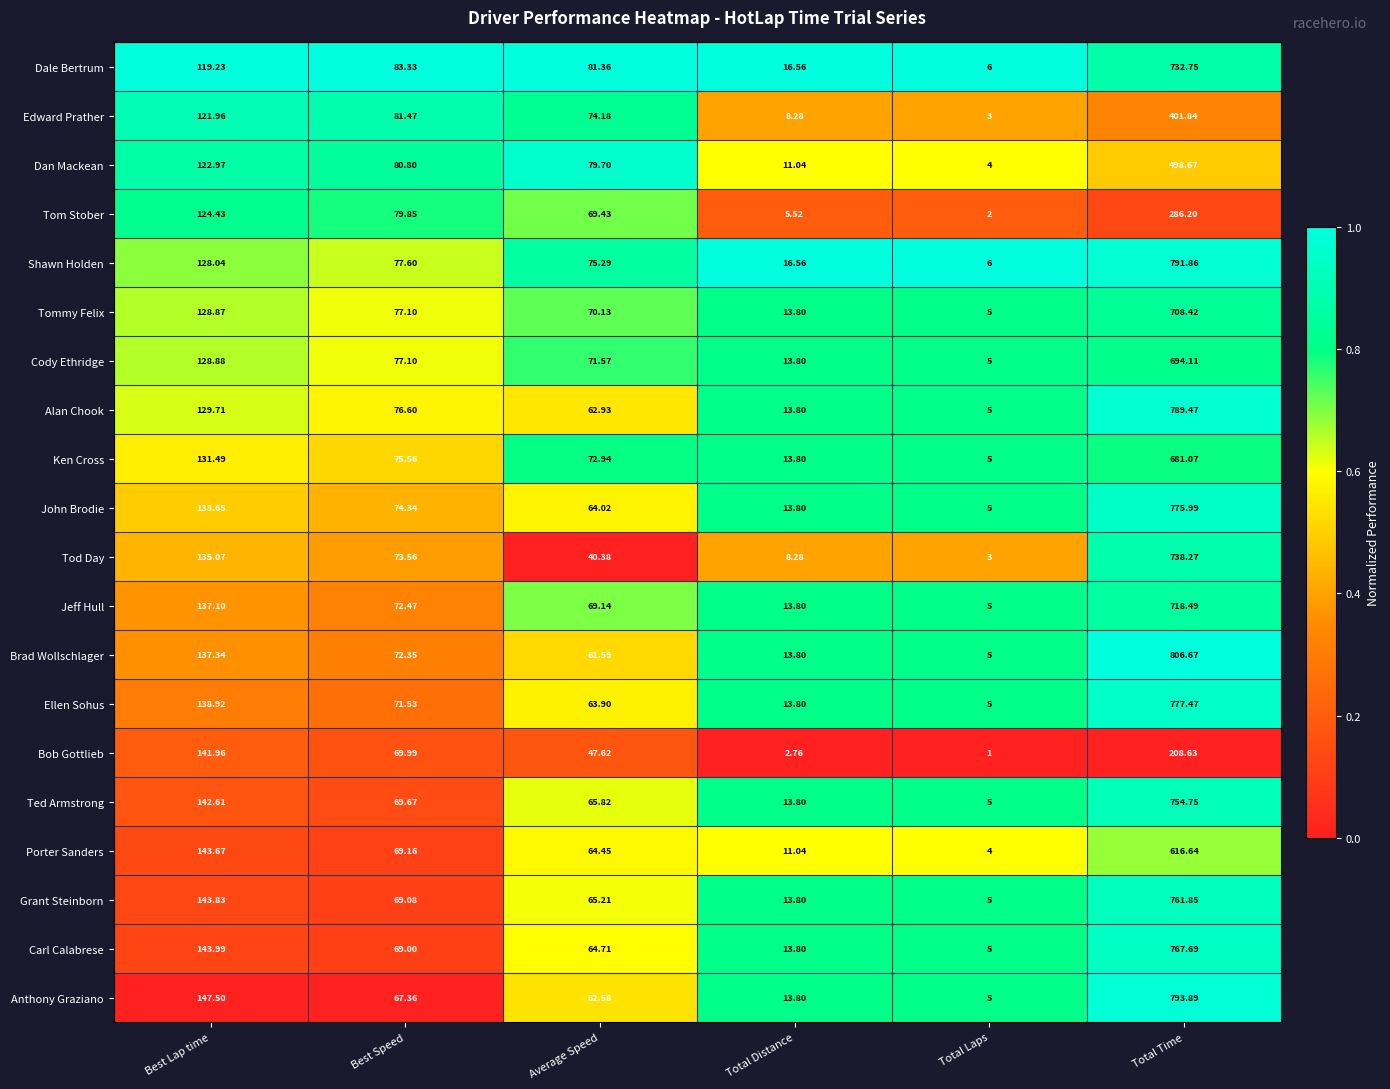

Rank the series by their maximum value, from highest to lowest.

Brad Wollschlager, Anthony Graziano, Shawn Holden, Alan Chook, Ellen Sohus, John Brodie, Carl Calabrese, Grant Steinborn, Ted Armstrong, Tod Day, Dale Bertrum, Jeff Hull, Tommy Felix, Cody Ethridge, Ken Cross, Porter Sanders, Dan Mackean, Edward Prather, Tom Stober, Bob Gottlieb